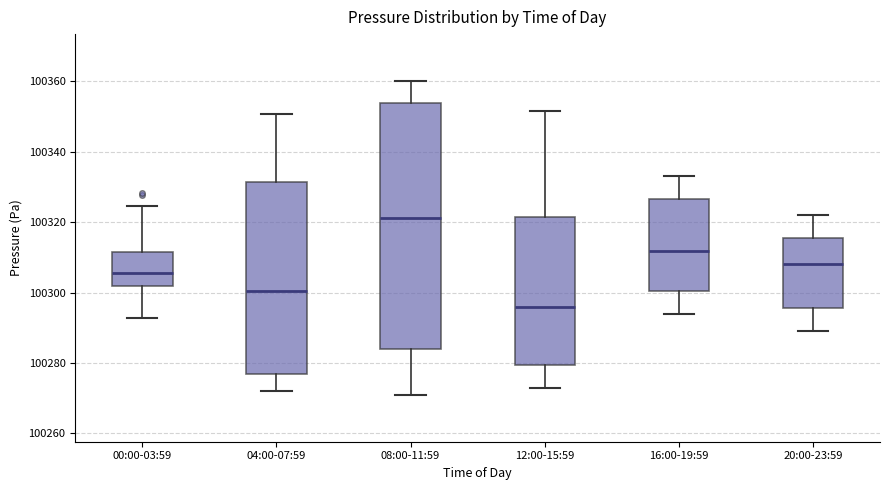

Reading left to right, read every box against the y-axis: the position of its median line, the range the box covers, and the ends of its whiskers. The values are not printed on the chart, so give them approximately, as read against the axis.

00:00-03:59: median 100306, box 100302 to 100312, whiskers 100292 to 100324
04:00-07:59: median 100300, box 100276 to 100332, whiskers 100272 to 100350
08:00-11:59: median 100322, box 100284 to 100354, whiskers 100272 to 100360
12:00-15:59: median 100296, box 100280 to 100322, whiskers 100274 to 100352
16:00-19:59: median 100312, box 100300 to 100326, whiskers 100294 to 100334
20:00-23:59: median 100308, box 100296 to 100316, whiskers 100290 to 100322